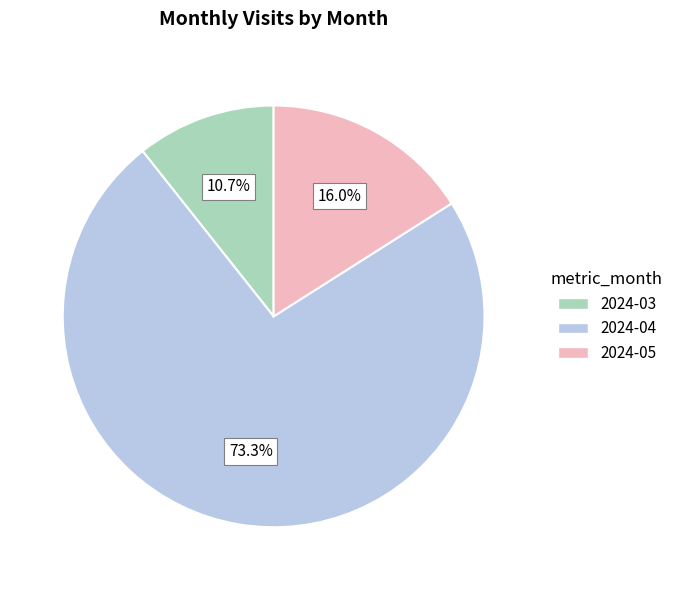

Is there any slice that represents more than half of the pie?

Yes